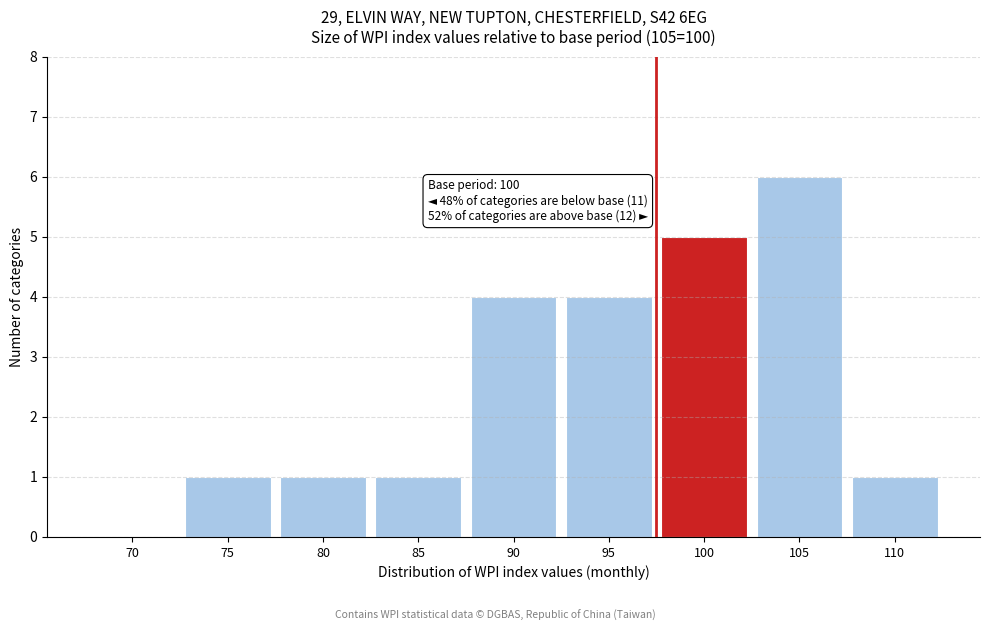

Reading right to left, what are all the values shown in this chart?

110=1	105=6	100=5	95=4	90=4	85=1	80=1	75=1	70=0